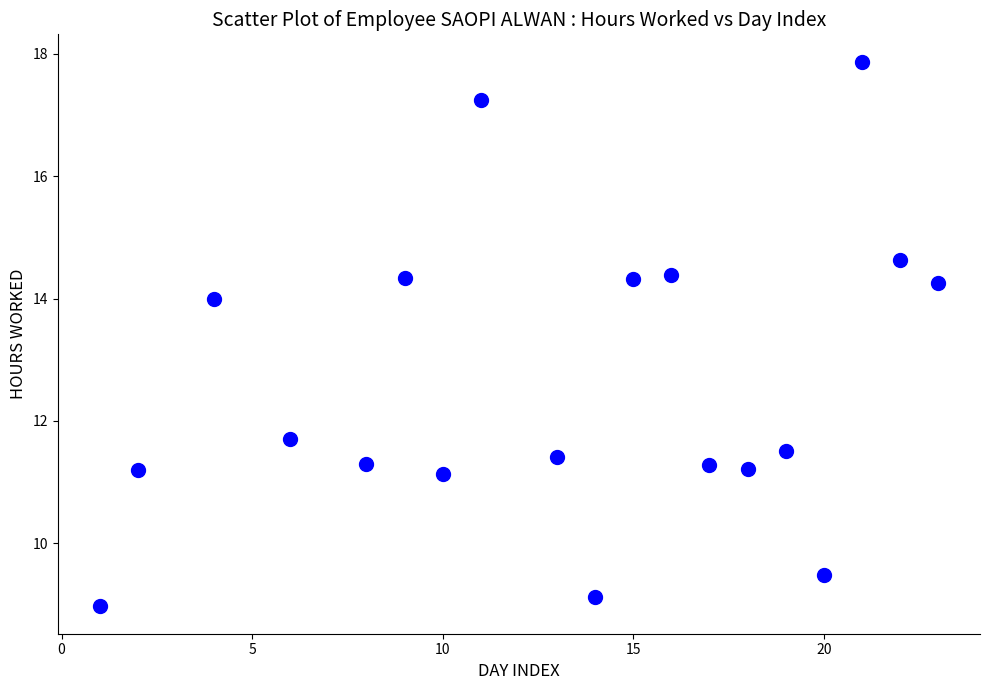

What is the range of X values (max minus min)?

22.0